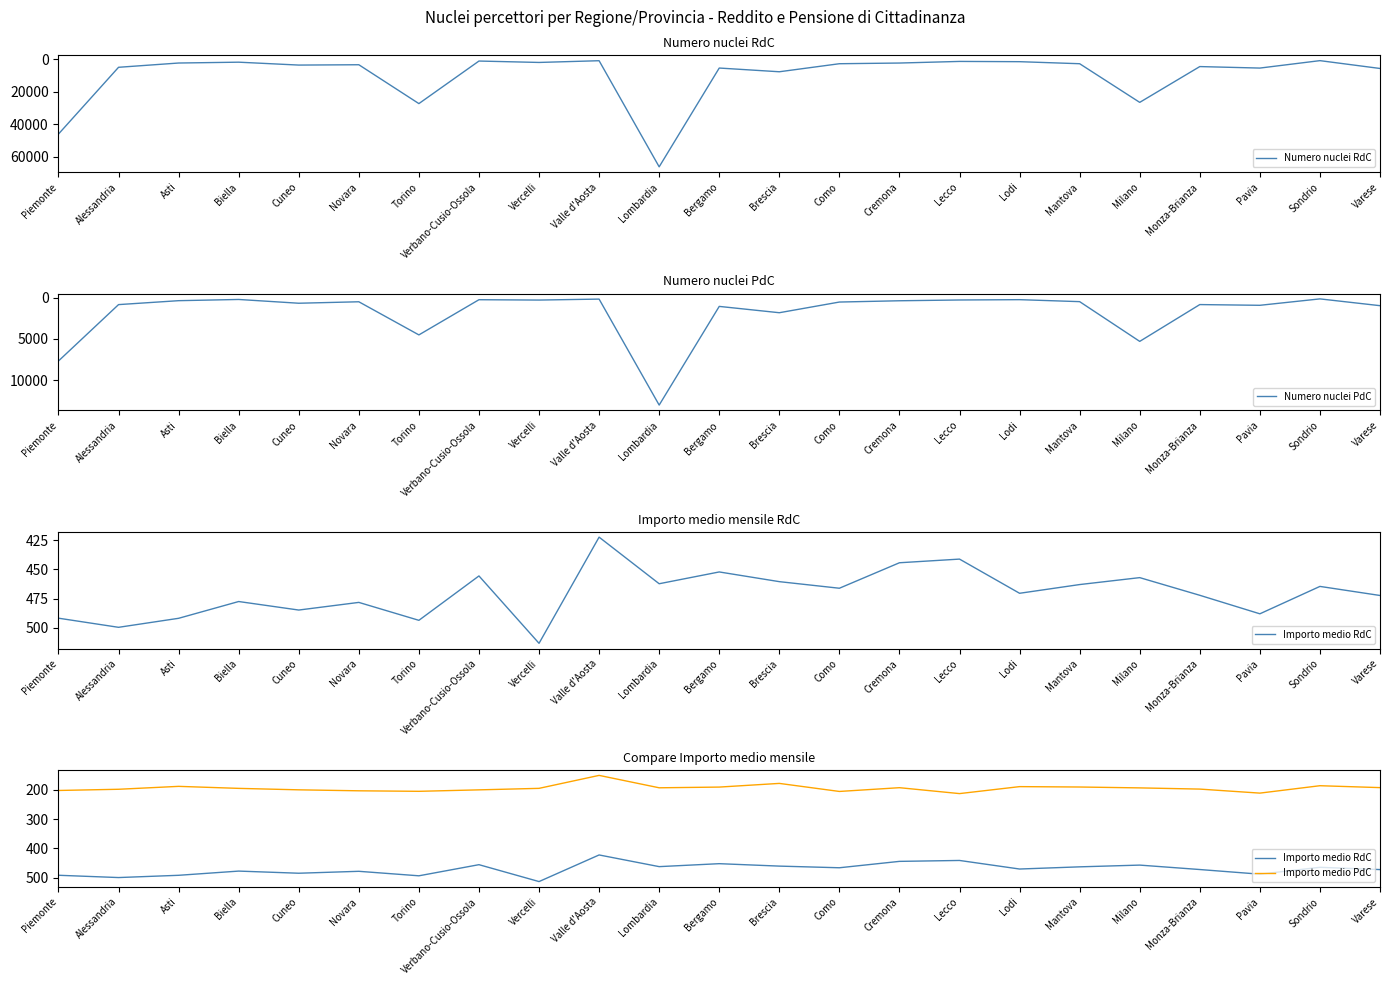

What is the approximate value of Numero nuclei RdC at Lodi?

1442